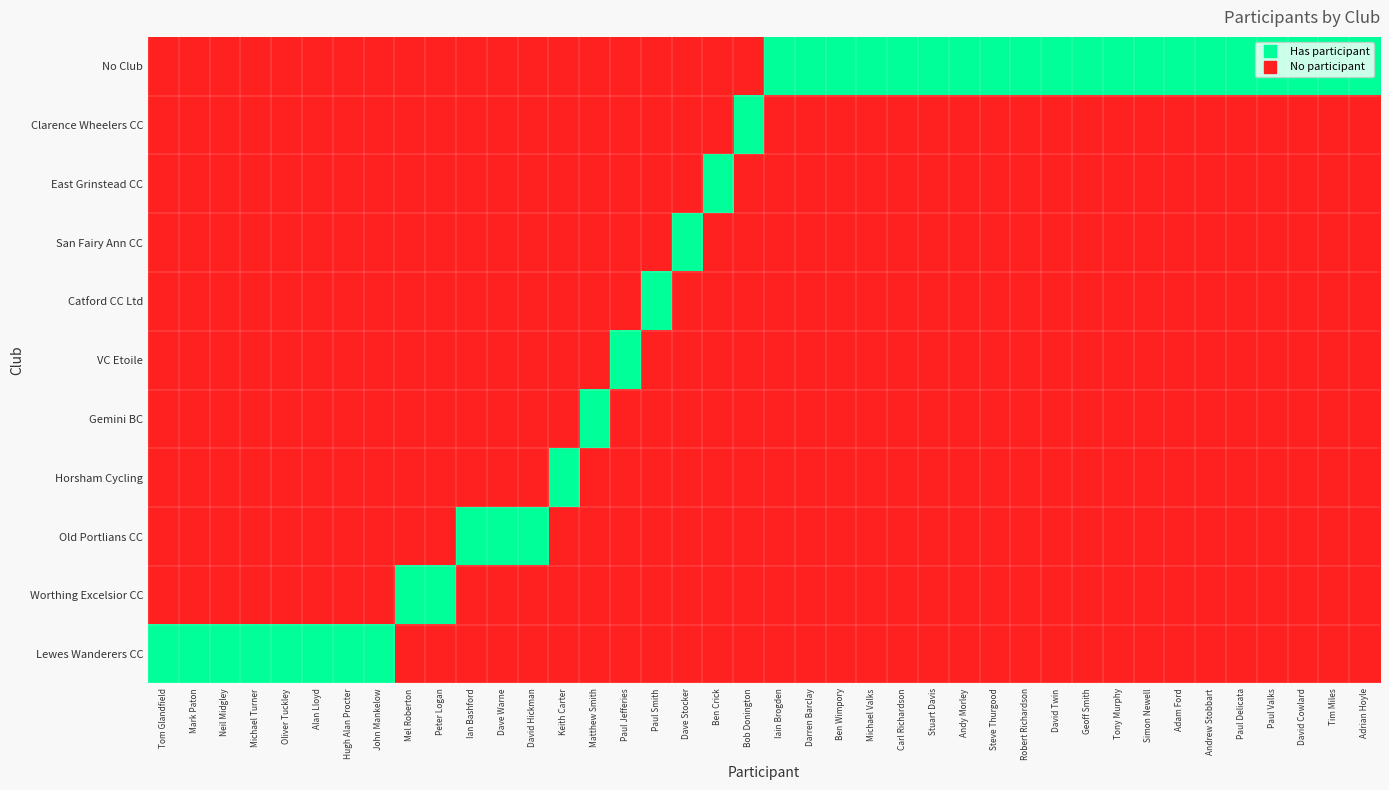

Rank the series by their maximum value, from highest to lowest.

Lewes Wanderers CC, Worthing Excelsior CC, Old Portlians CC, Horsham Cycling, Gemini BC, VC Etoile, Catford CC Ltd, San Fairy Ann CC, East Grinstead CC, Clarence Wheelers CC, No Club